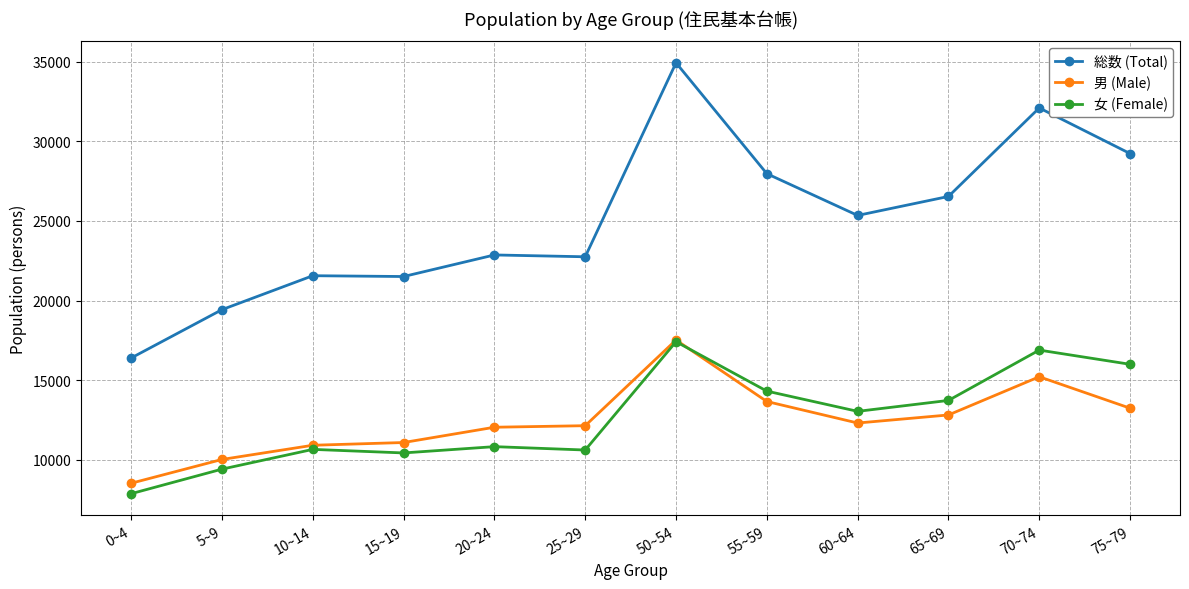

True or false: 男 (Male) has more than 0 points higher than both neighbors.

True